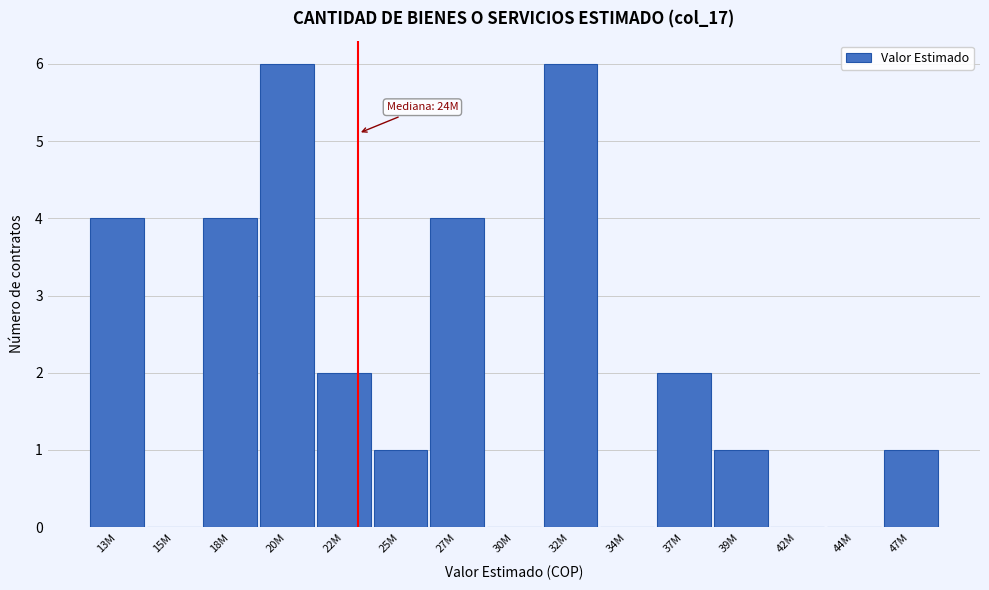

Reading left to right, what are all the values shown in this chart?

13M=4	15M=0	18M=4	20M=6	22M=2	25M=1	27M=4	30M=0	32M=6	34M=0	37M=2	39M=1	42M=0	44M=0	47M=1